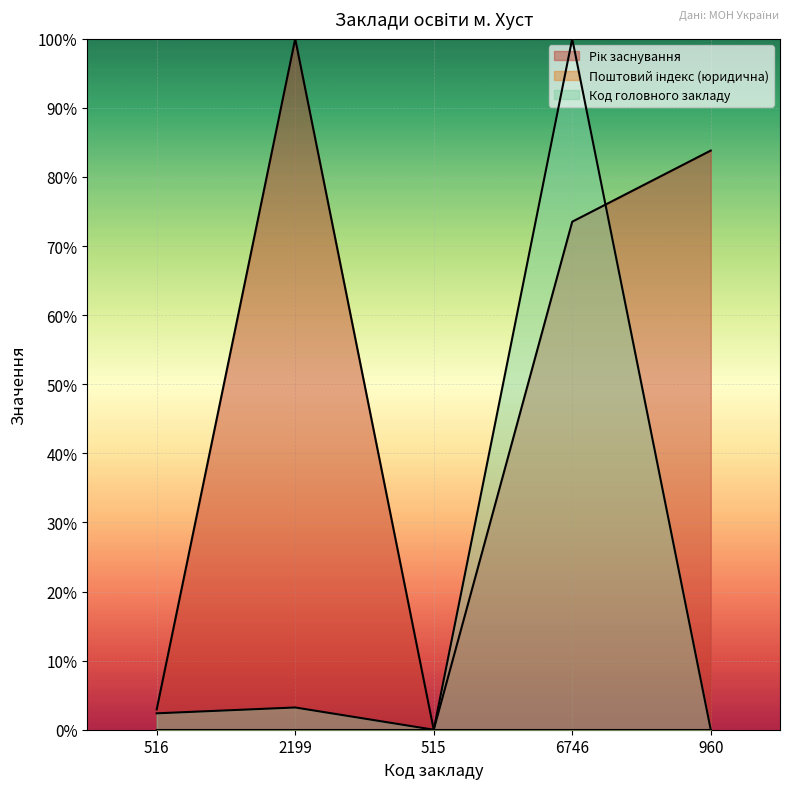

Where is the first local minimum for Код головного закладу?

515